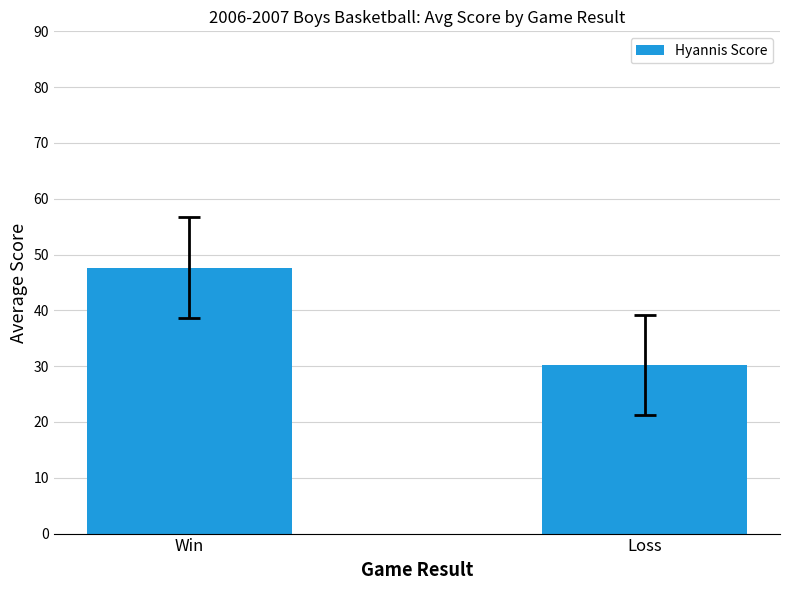

What is the change in value from Win to Loss?

-17.4